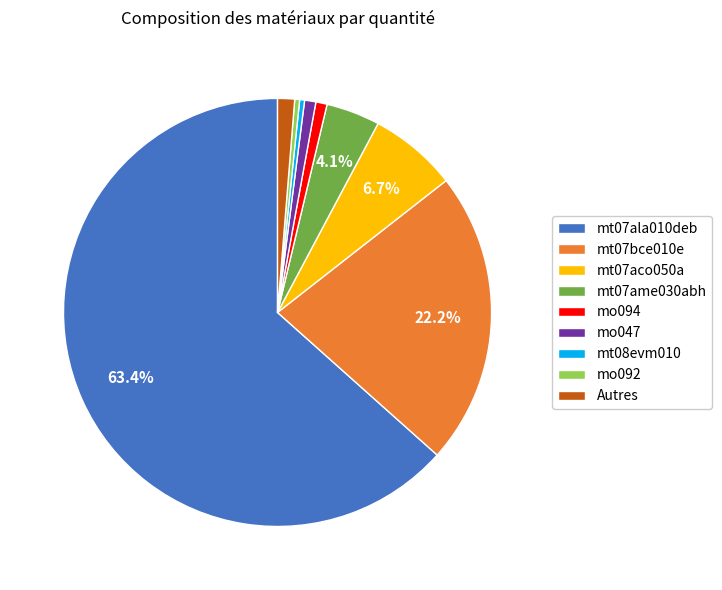

How many segments does this pie chart have?

9